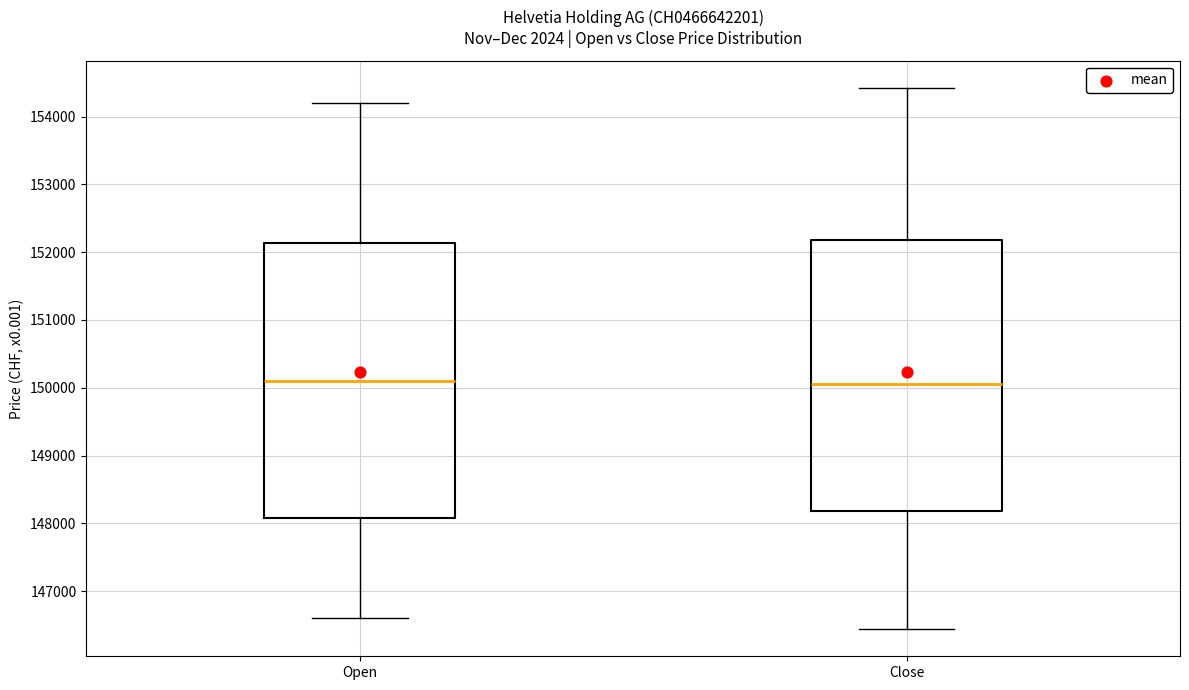

Reading left to right, transcribe this box plot: for each box, give where its median line is, the range the box spans, and where its two whiskers end, as read against the y-axis. The values are not printed on the chart, so give them approximately, as read against the axis.

Open: median 150100, box 148100 to 152100, whiskers 146600 to 154200
Close: median 150100, box 148200 to 152200, whiskers 146400 to 154400